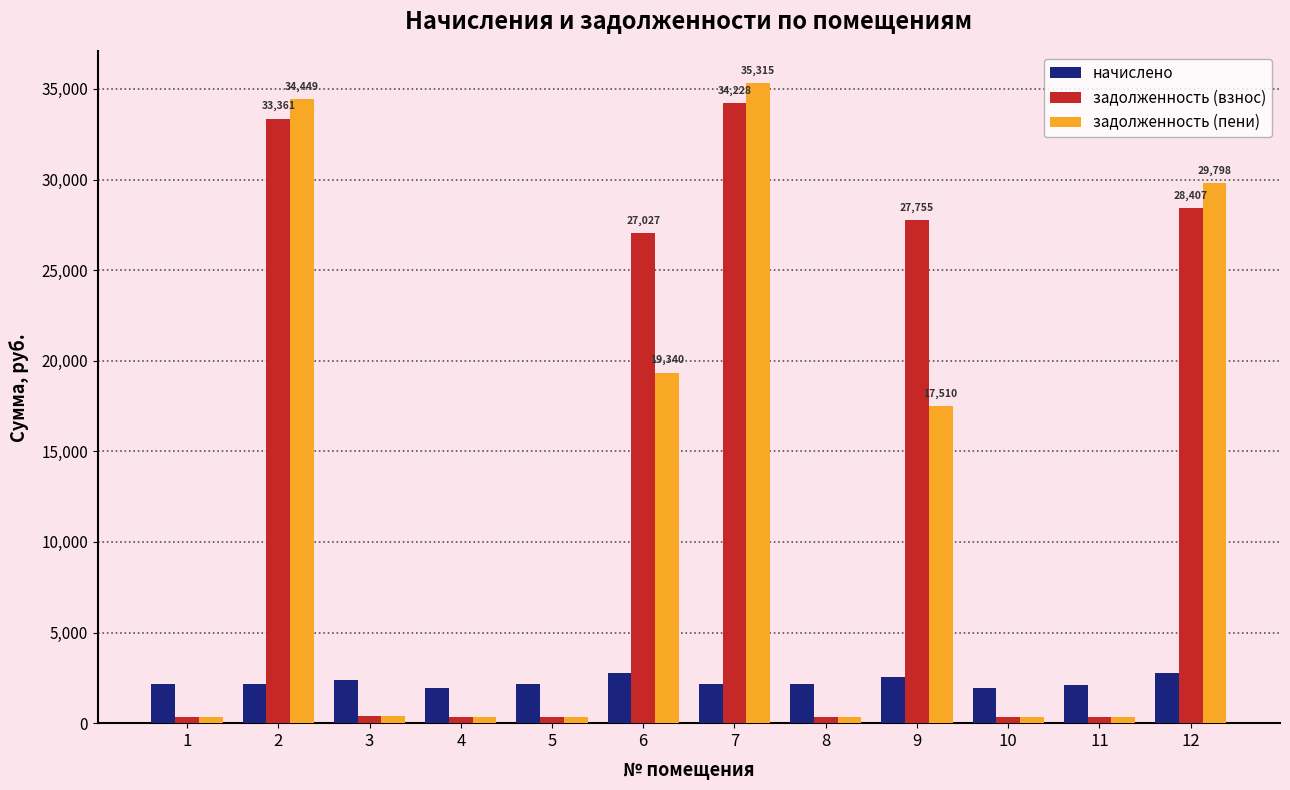

Which category has the highest value across all series?

7